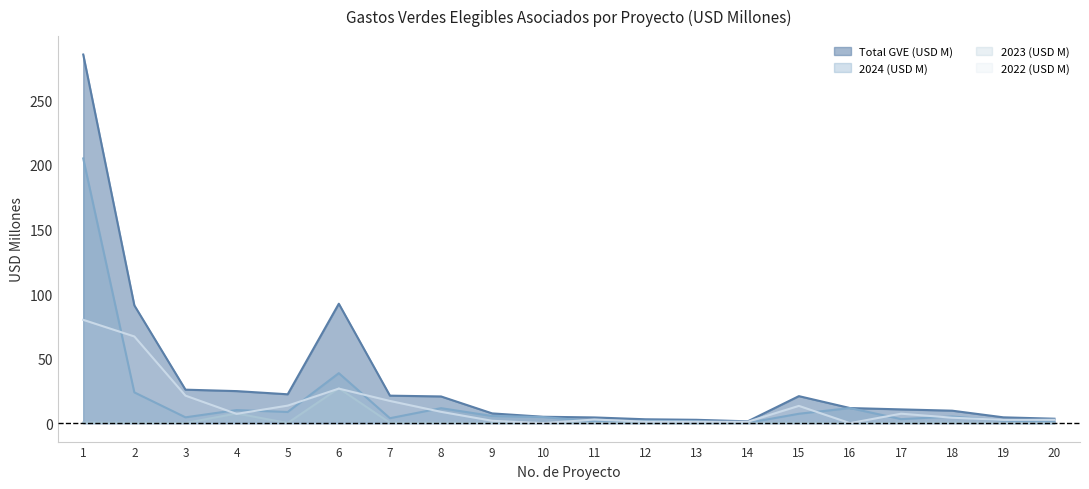

Which category has the lowest value in the 2024 (USD M) series?

14